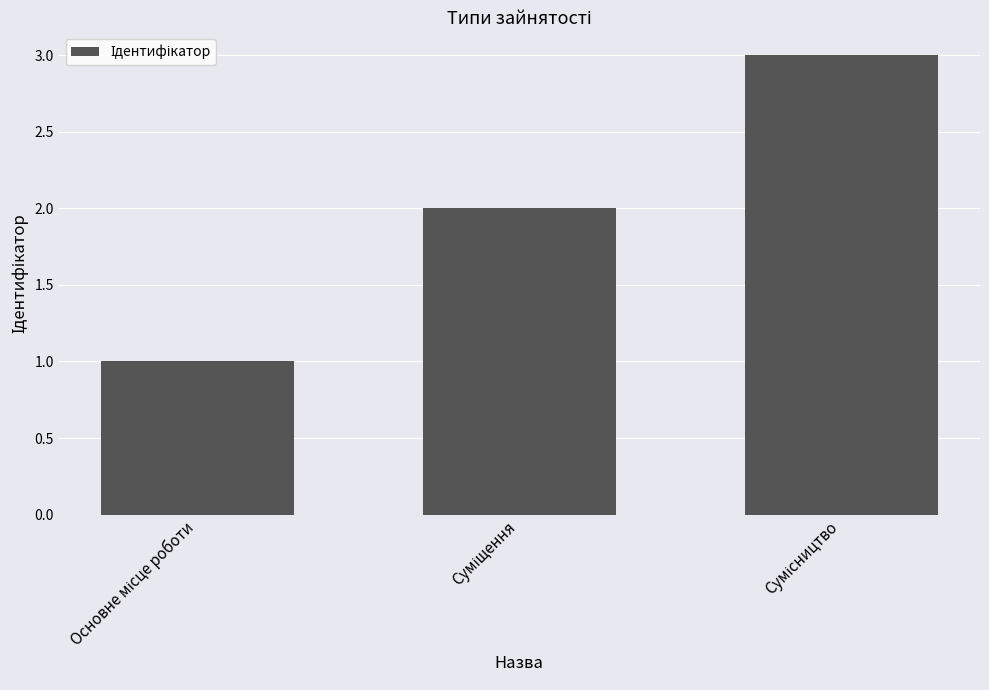

What is the maximum value shown in the chart?

3